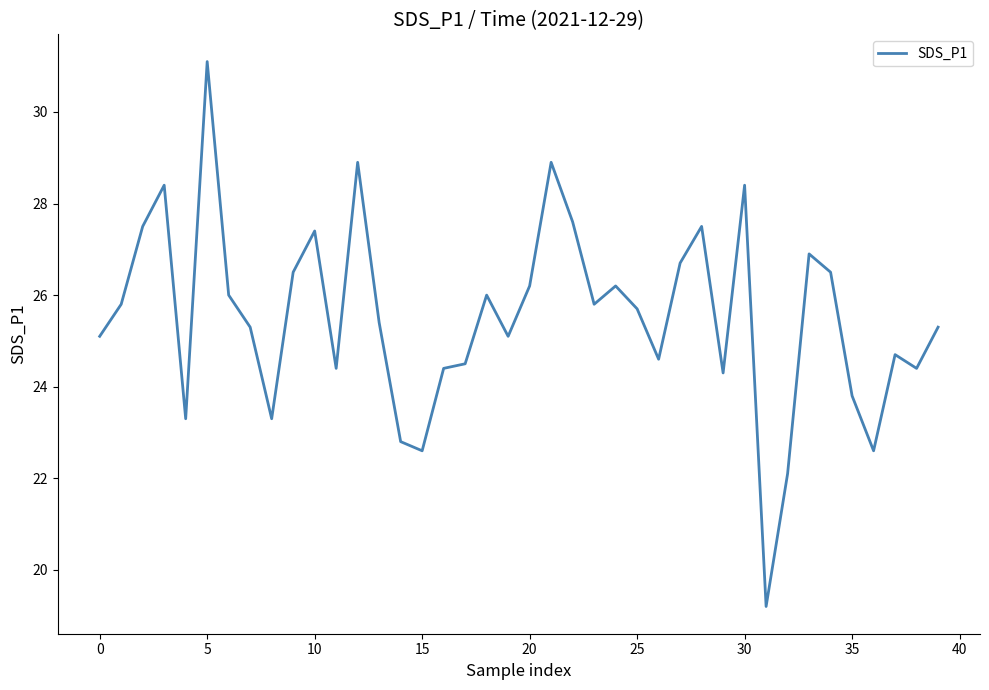

What is the difference between the maximum and minimum values?

11.9